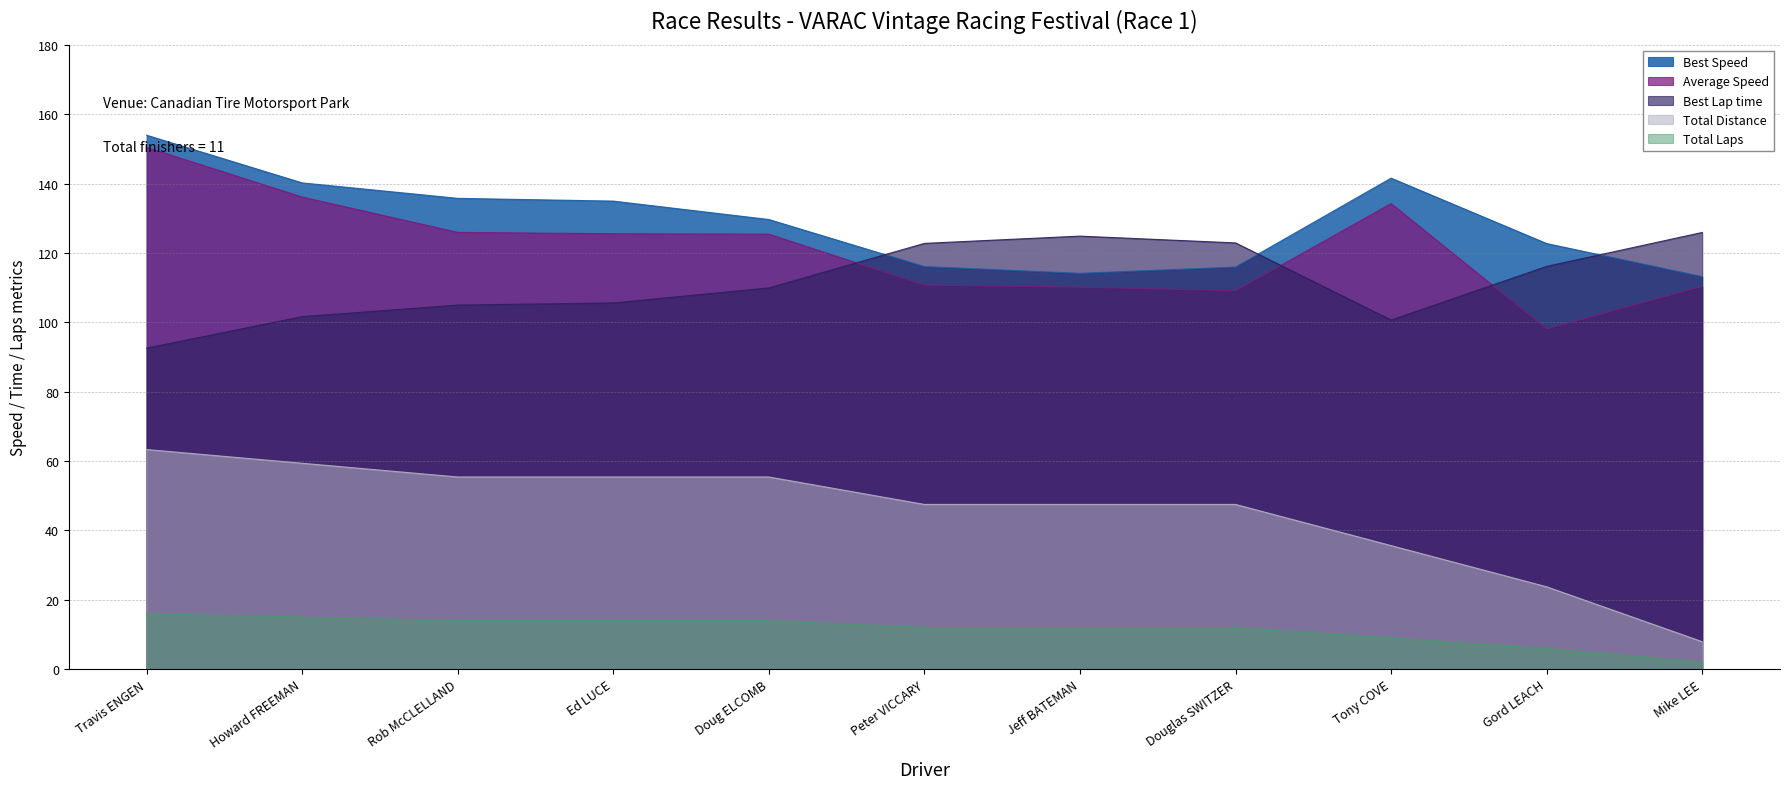

Between Doug ELCOMB and Mike LEE, which series saw the biggest shift?

Total Distance